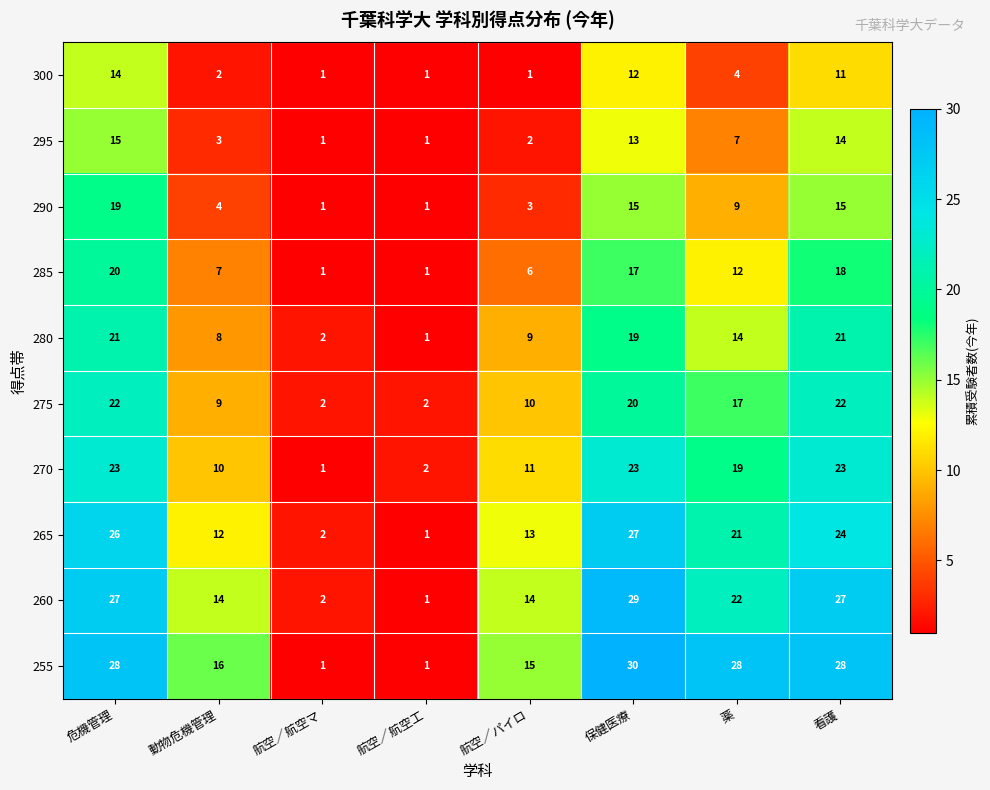

Which label corresponds to the largest value in the chart?

保健医療